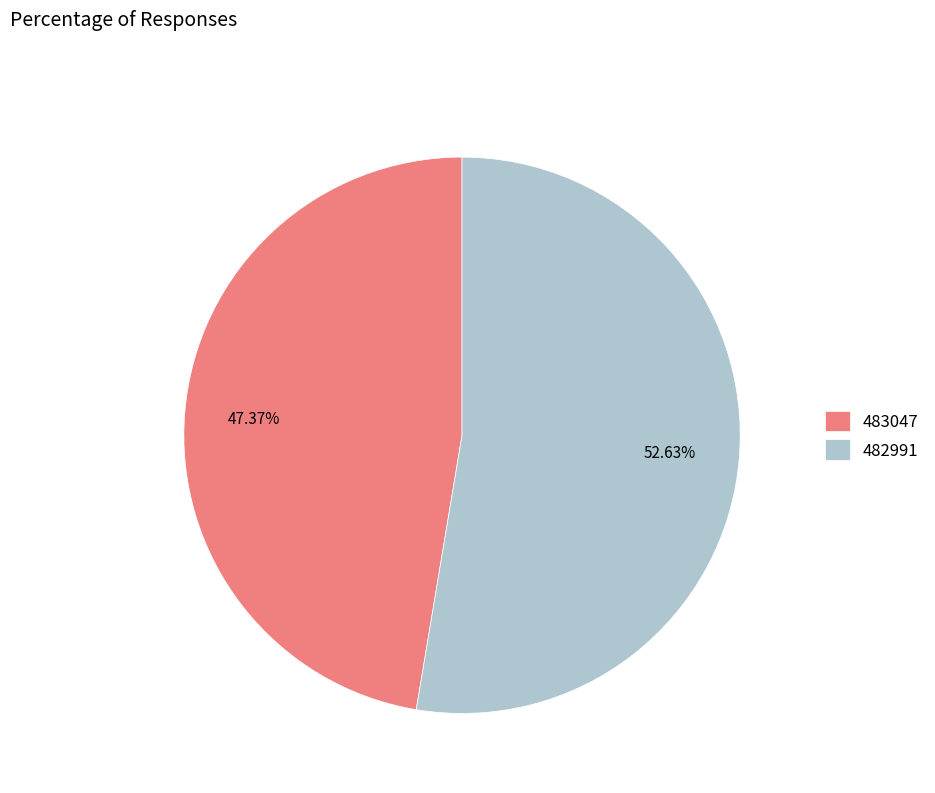

To the nearest percent, what is the difference between the 483047 and 482991 slice percentages?

5%